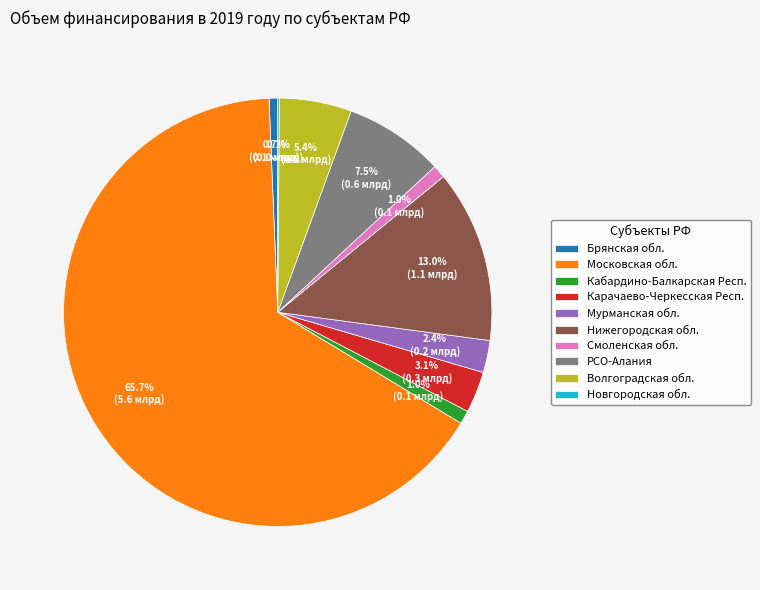

Is РСО-Алания the majority of the pie?

No